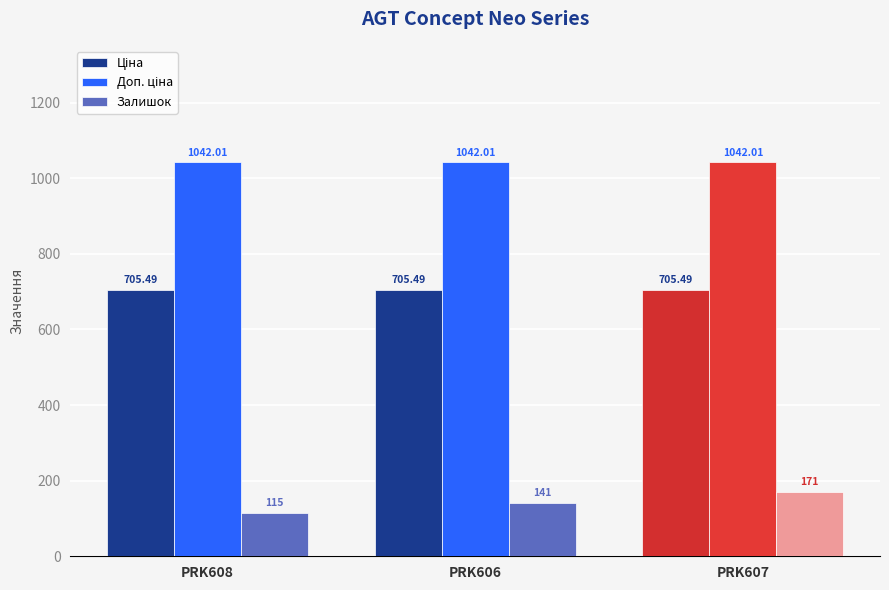

How many bars are there in total?

9